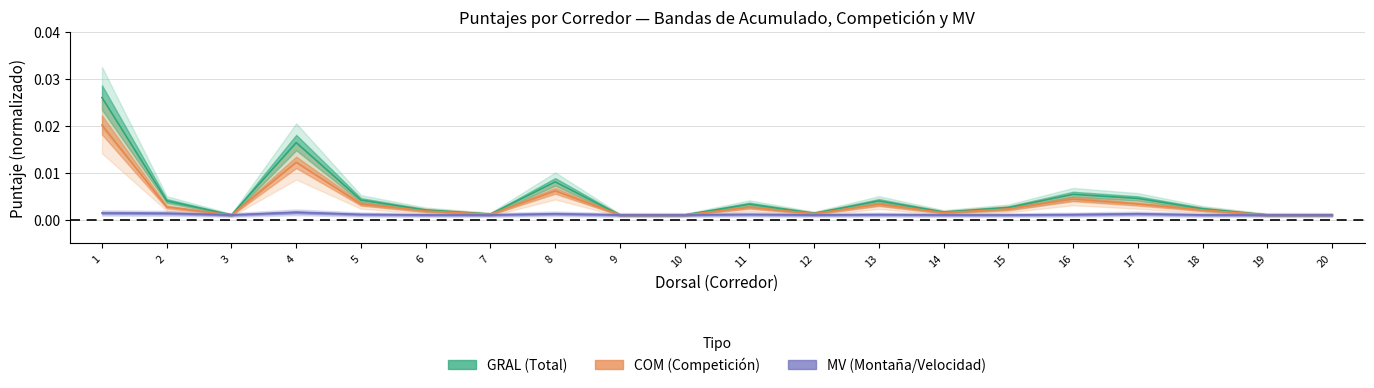

How many lines are shown in the chart?

3